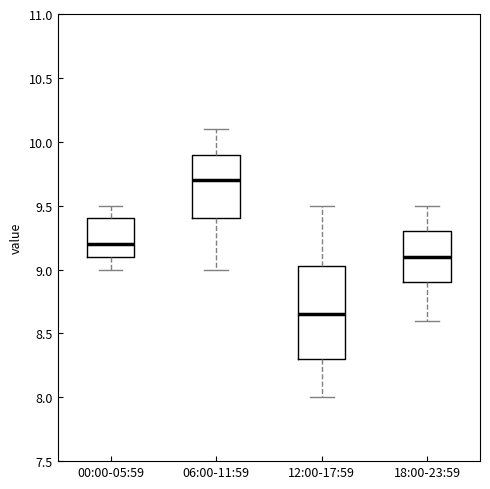

Reading left to right, transcribe this box plot: for each box, give where its median line is, the range the box spans, and where its two whiskers end, as read against the y-axis. The values are not printed on the chart, so give them approximately, as read against the axis.

00:00-05:59: median 9.20, box 9.10 to 9.40, whiskers 9.00 to 9.50
06:00-11:59: median 9.70, box 9.40 to 9.90, whiskers 9.00 to 10.10
12:00-17:59: median 8.65, box 8.30 to 9.05, whiskers 8.00 to 9.50
18:00-23:59: median 9.10, box 8.90 to 9.30, whiskers 8.60 to 9.50